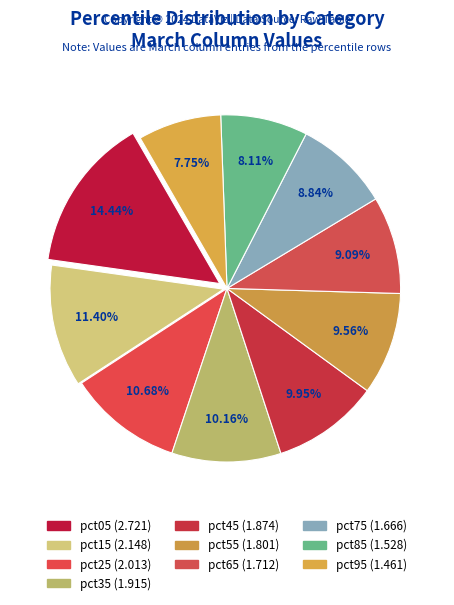

Does pct35 represent more than half of the total?

No